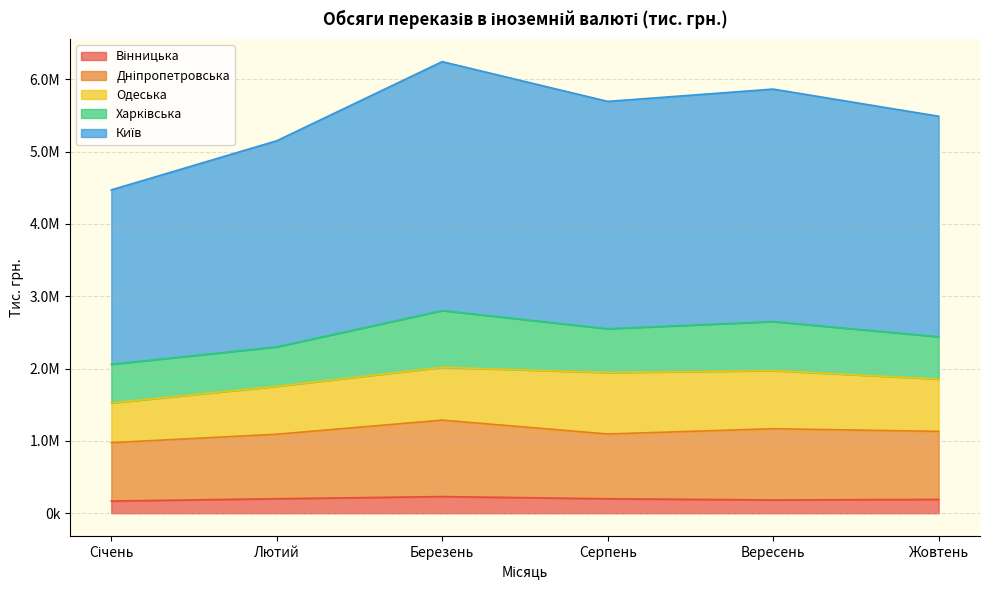

How many data points does each series have?

6